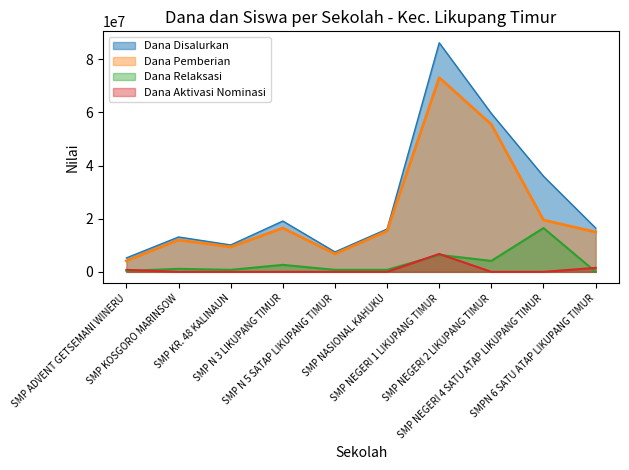

Which series has the largest total across all categories?

Dana Disalurkan